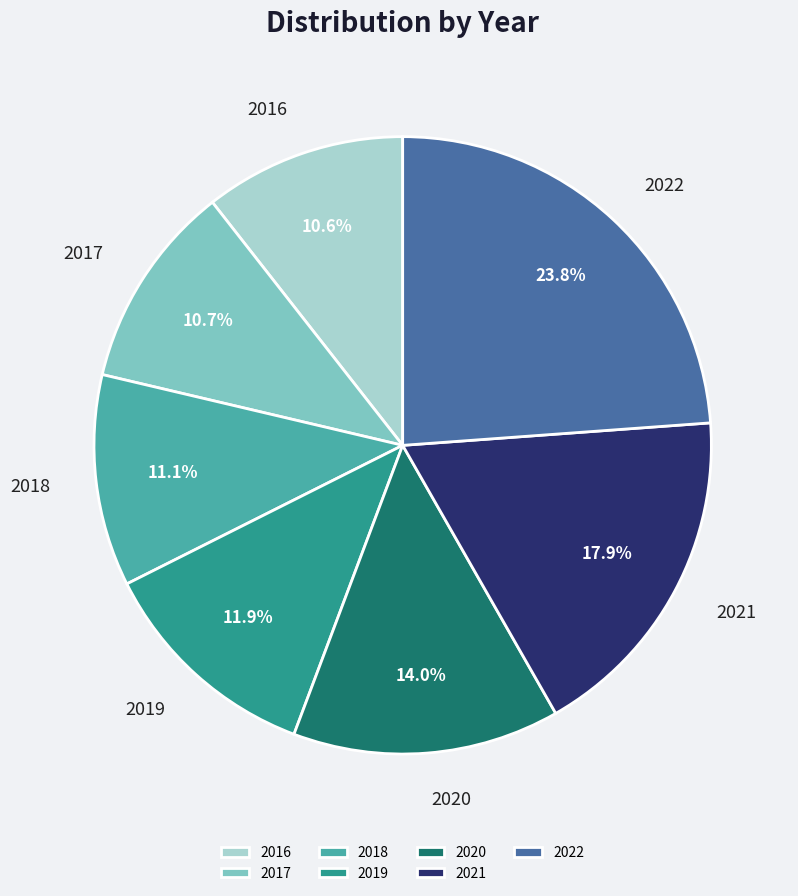

To the nearest percent, what percentage of the pie is 2020?

14%